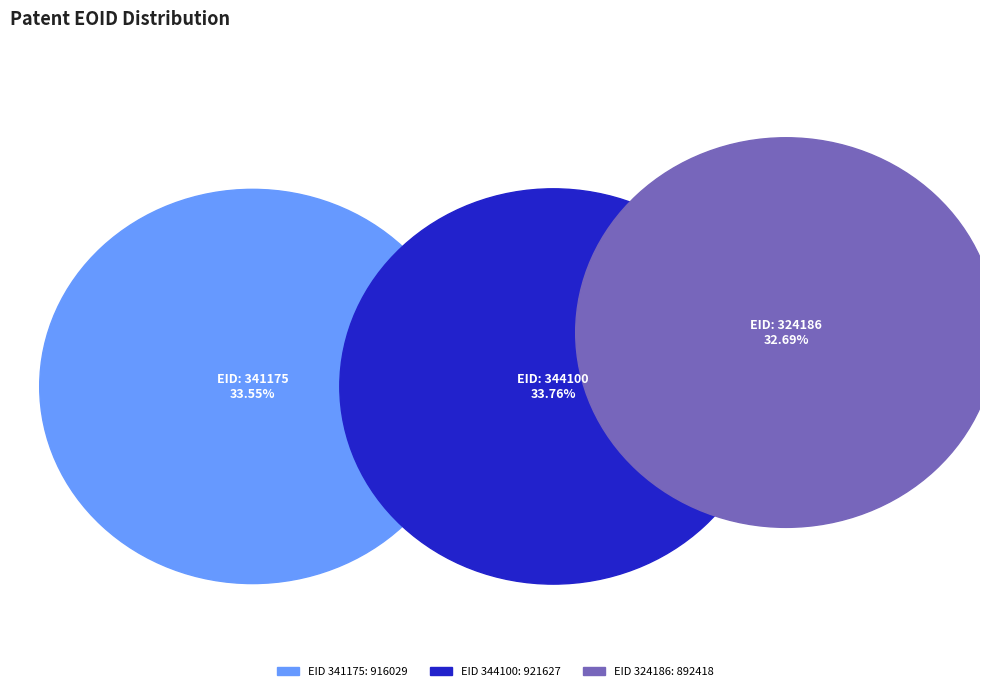

How many slices are in this pie chart?

3